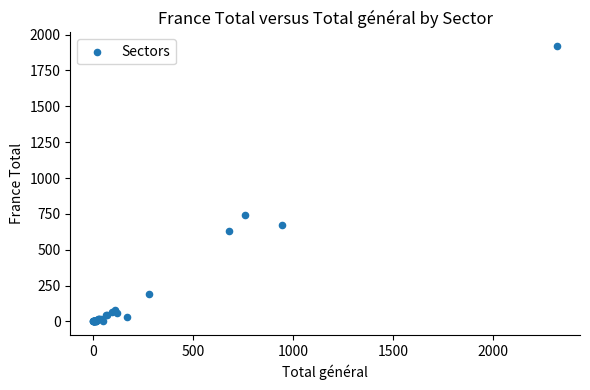

What Y value in the scatter plot is closest to 959?

739